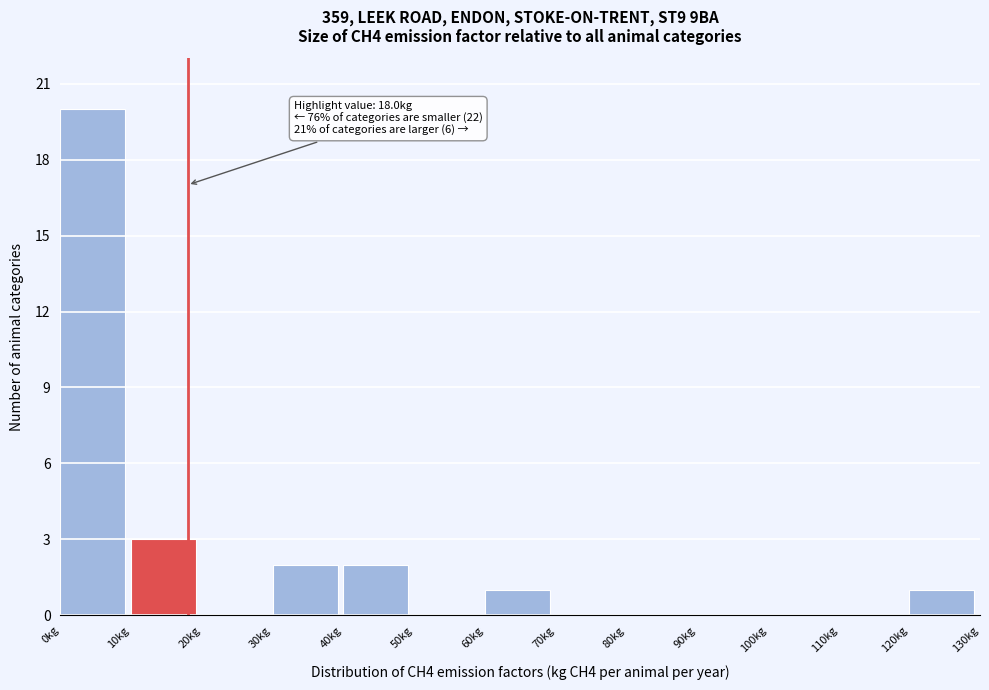

Over which range of the x-axis is the bar tallest?

0 to 10